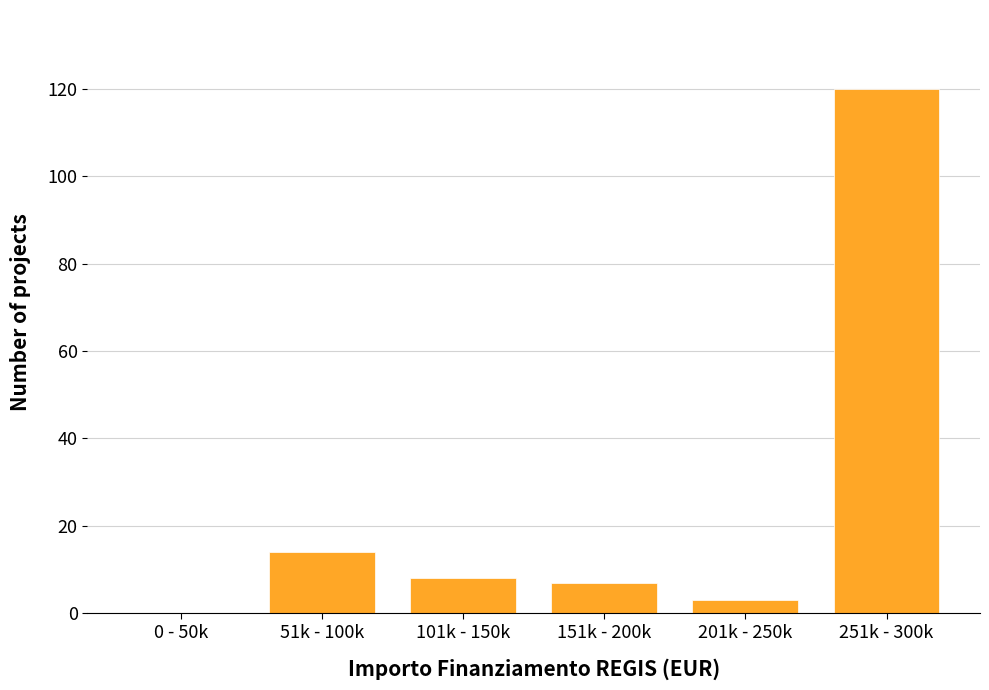

What is the sum of the values at 151k - 200k and 251k - 300k?

127